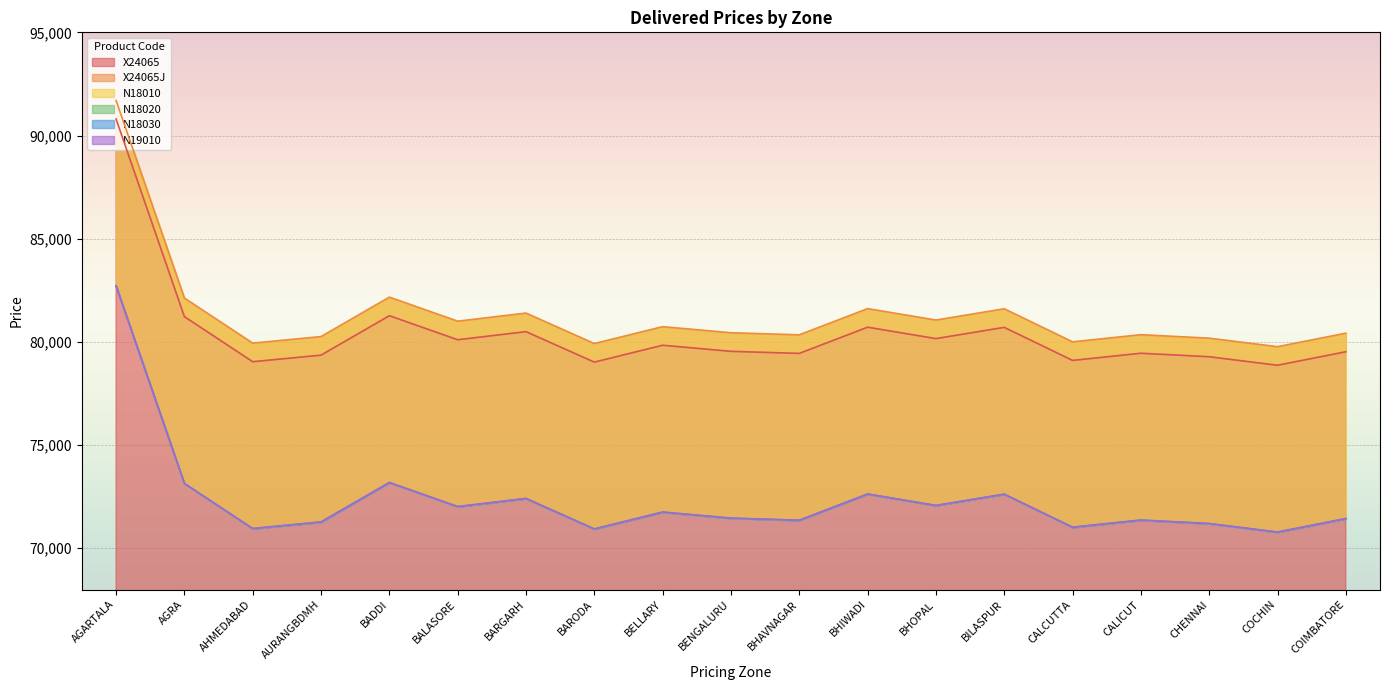

What is the maximum value for N18020?

82710